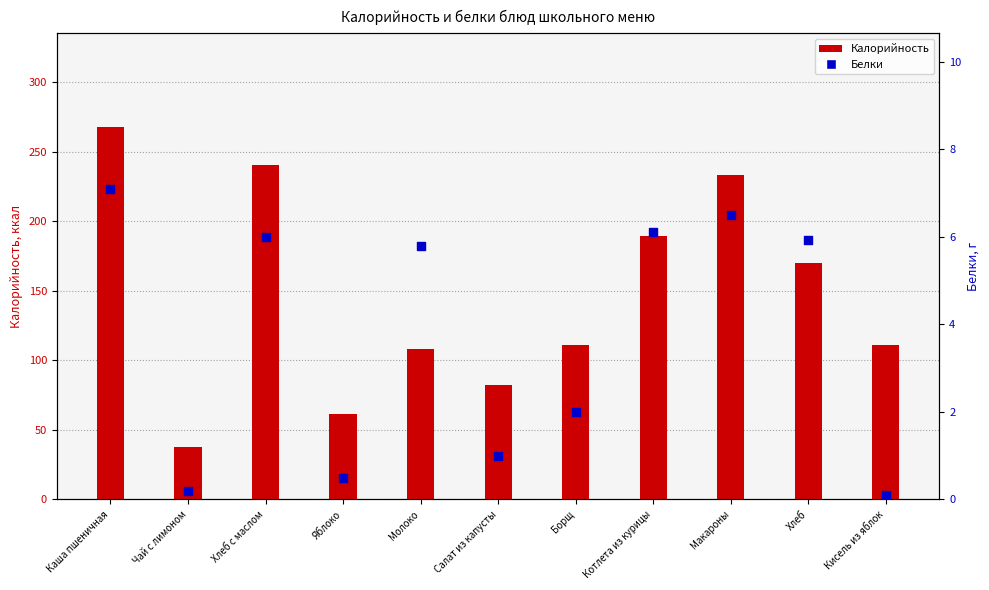

At how many categories does at least one series exceed 218?

3